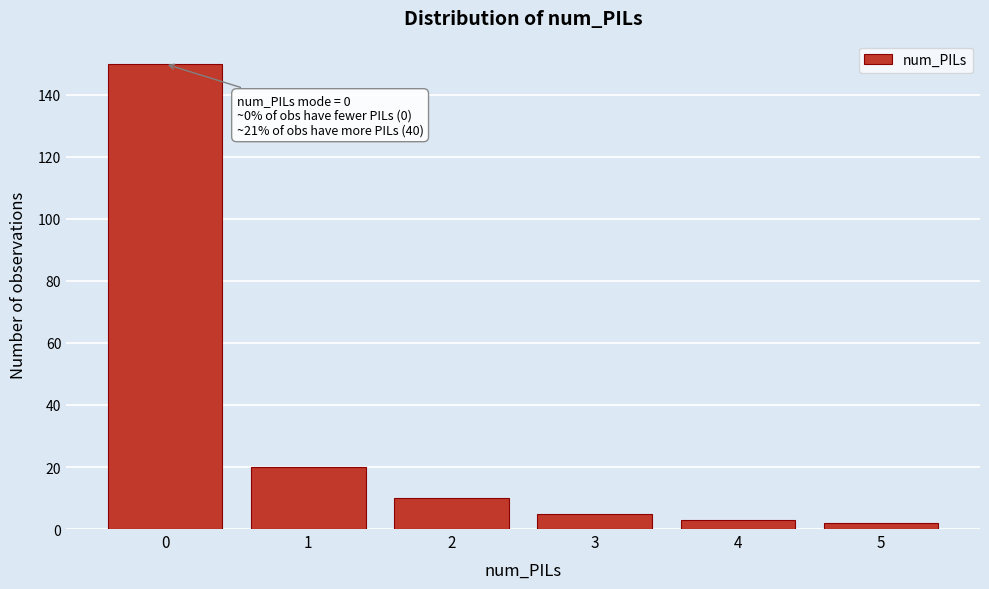

Reading right to left, list all the values displayed in this chart.

5=2	4=3	3=5	2=10	1=20	0=150